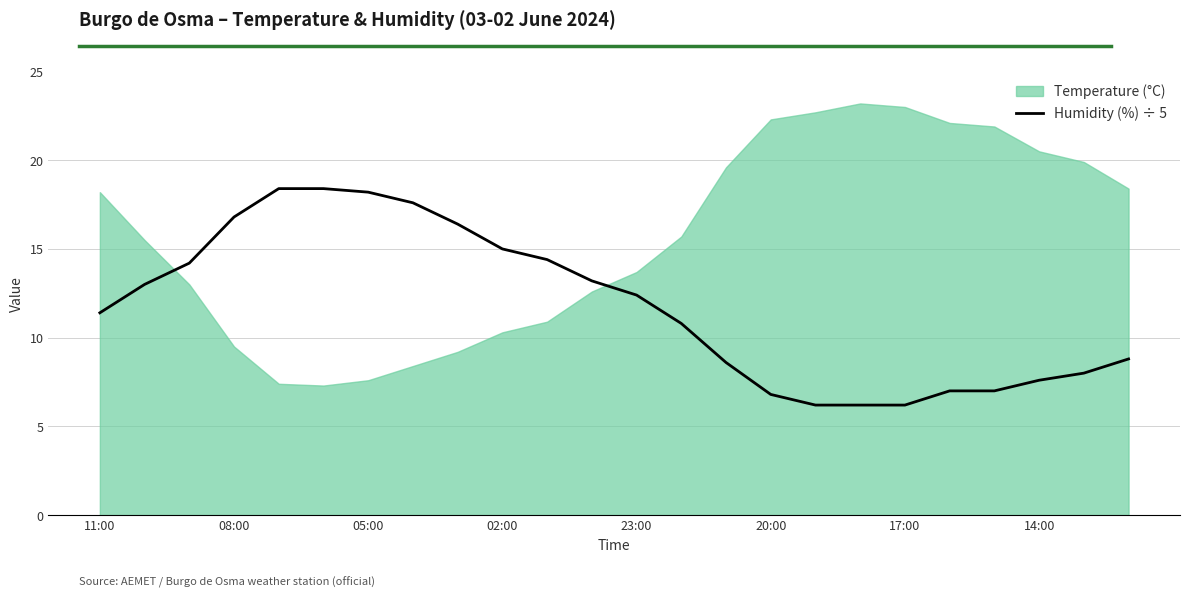

Approximately how many times larger is the value at 08:00 compared to 22?

1.6